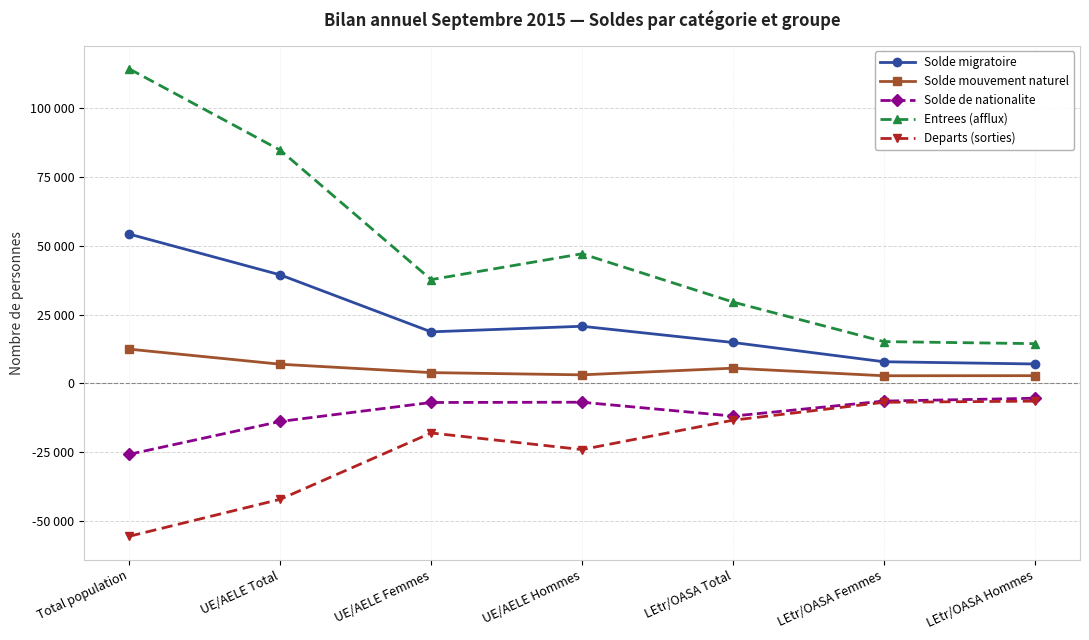

How many data points in Solde mouvement naturel are above 3867?

3